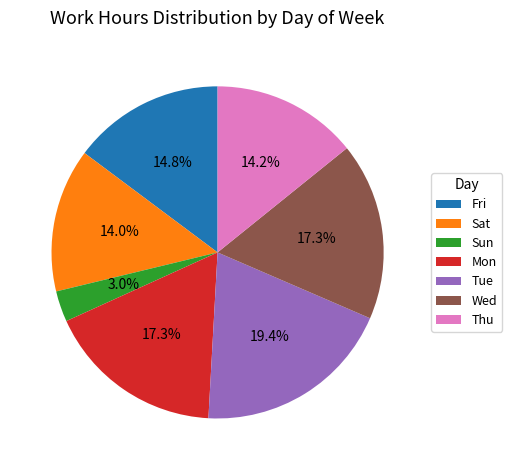

What percentage is the Wed slice, to the nearest percent?

17%